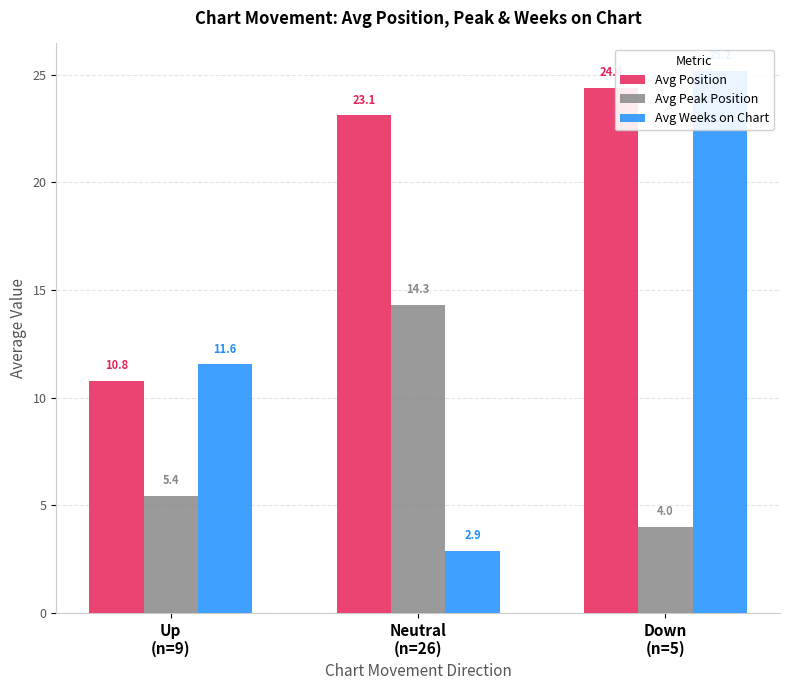

At which label does Avg Weeks on Chart first exceed 11?

Up
(n=9)